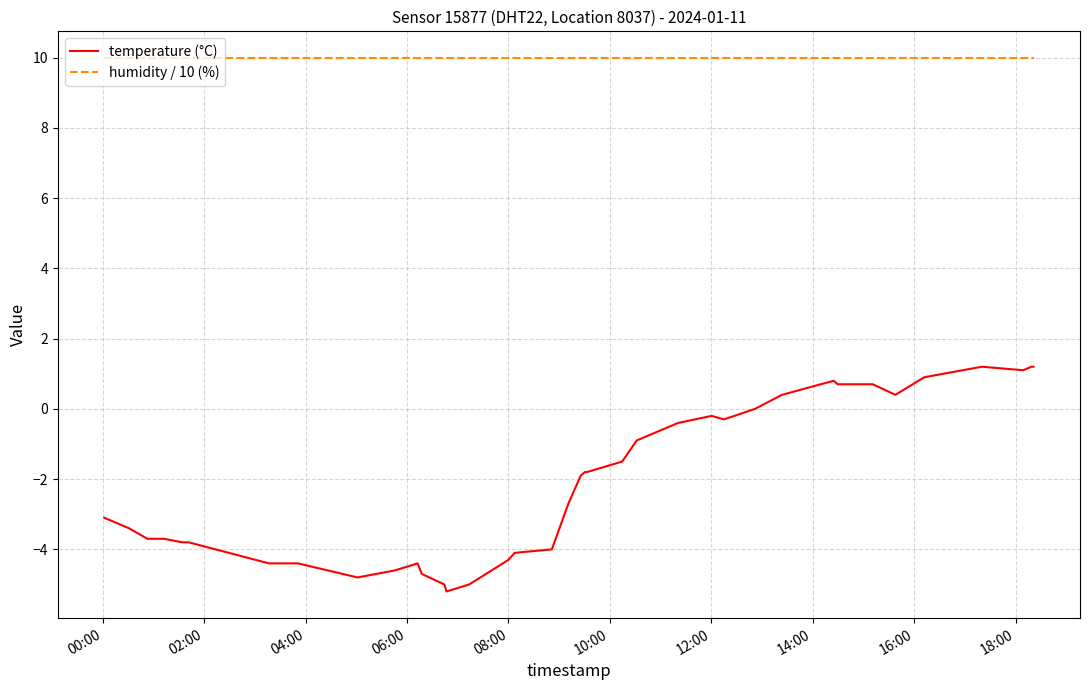

What is the minimum value shown in the chart?

-5.2